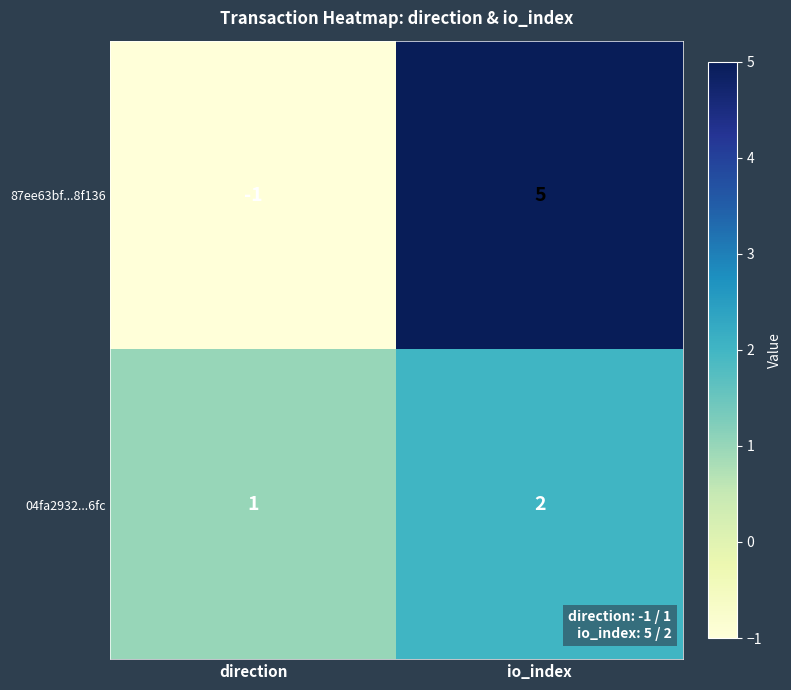

Rank the series by their maximum value, from lowest to highest.

04fa2932...6fc, 87ee63bf...8f136